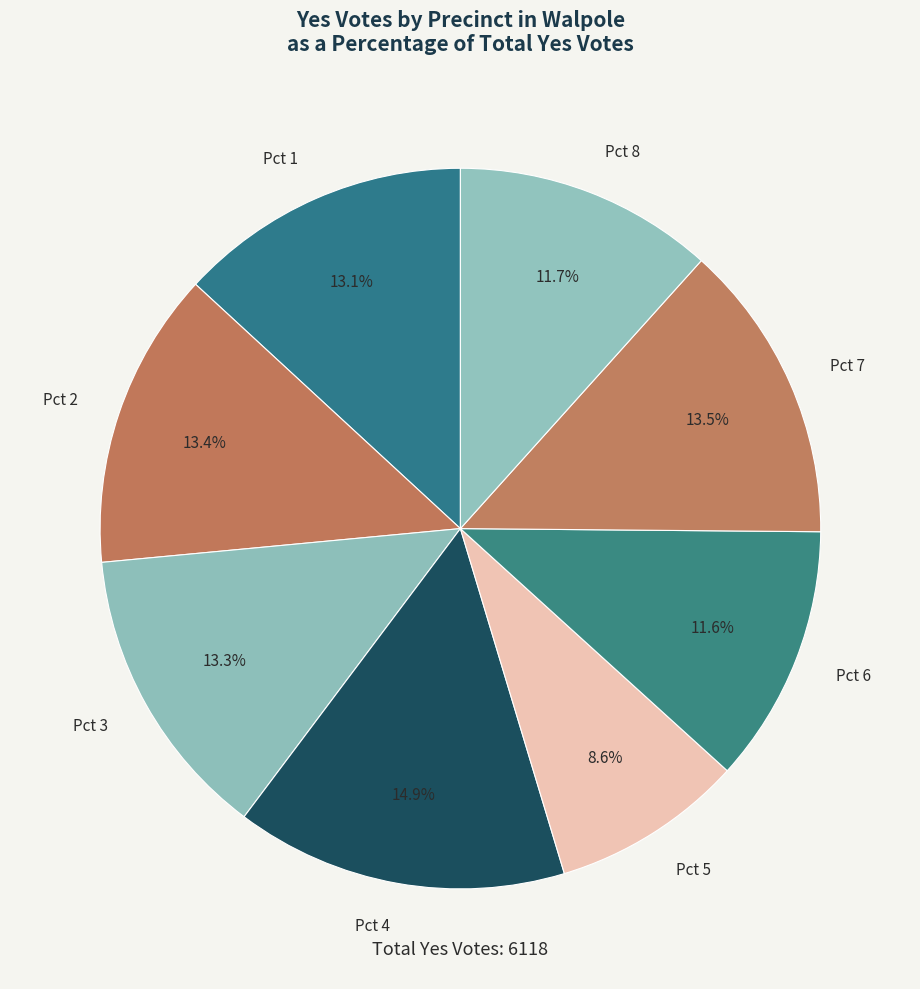

Do Pct 4 and Pct 7 together represent more than half of the pie?

No